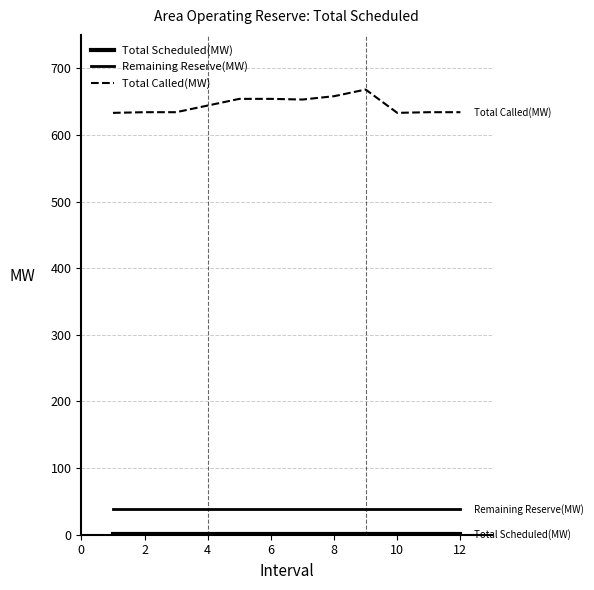

Does the chart display data point markers on the line(s)?

No